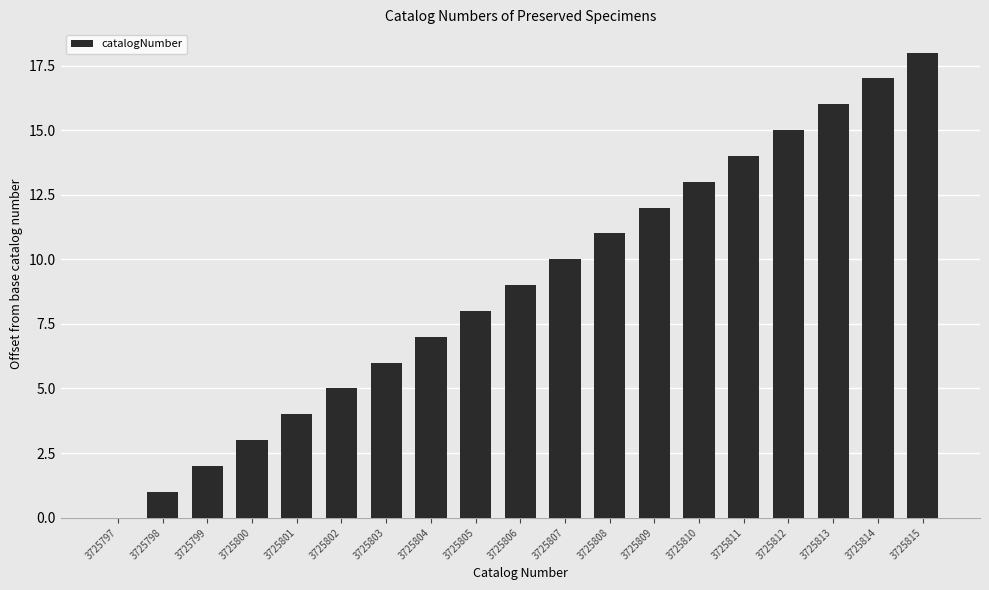

True or false: the data shows -10 at 3725797.

False